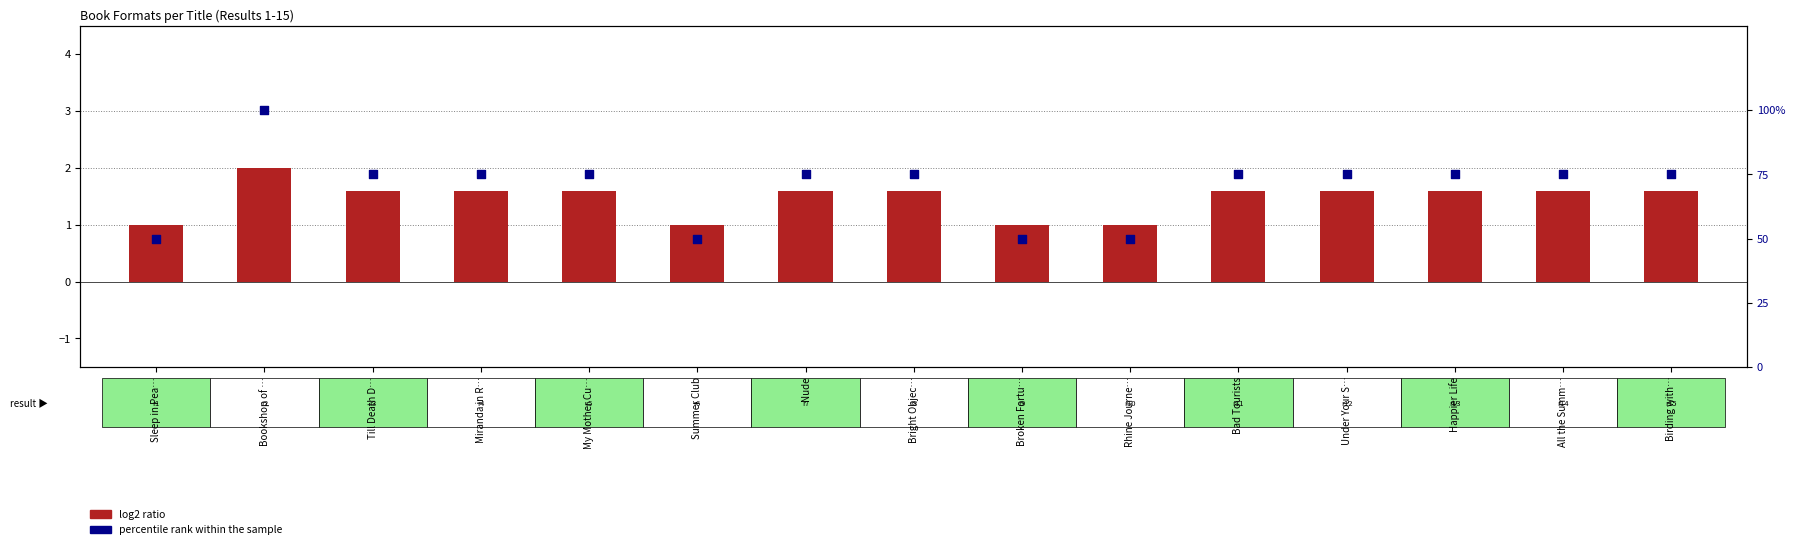

Which series has the widest spread of Y values?

percentile rank within the sample